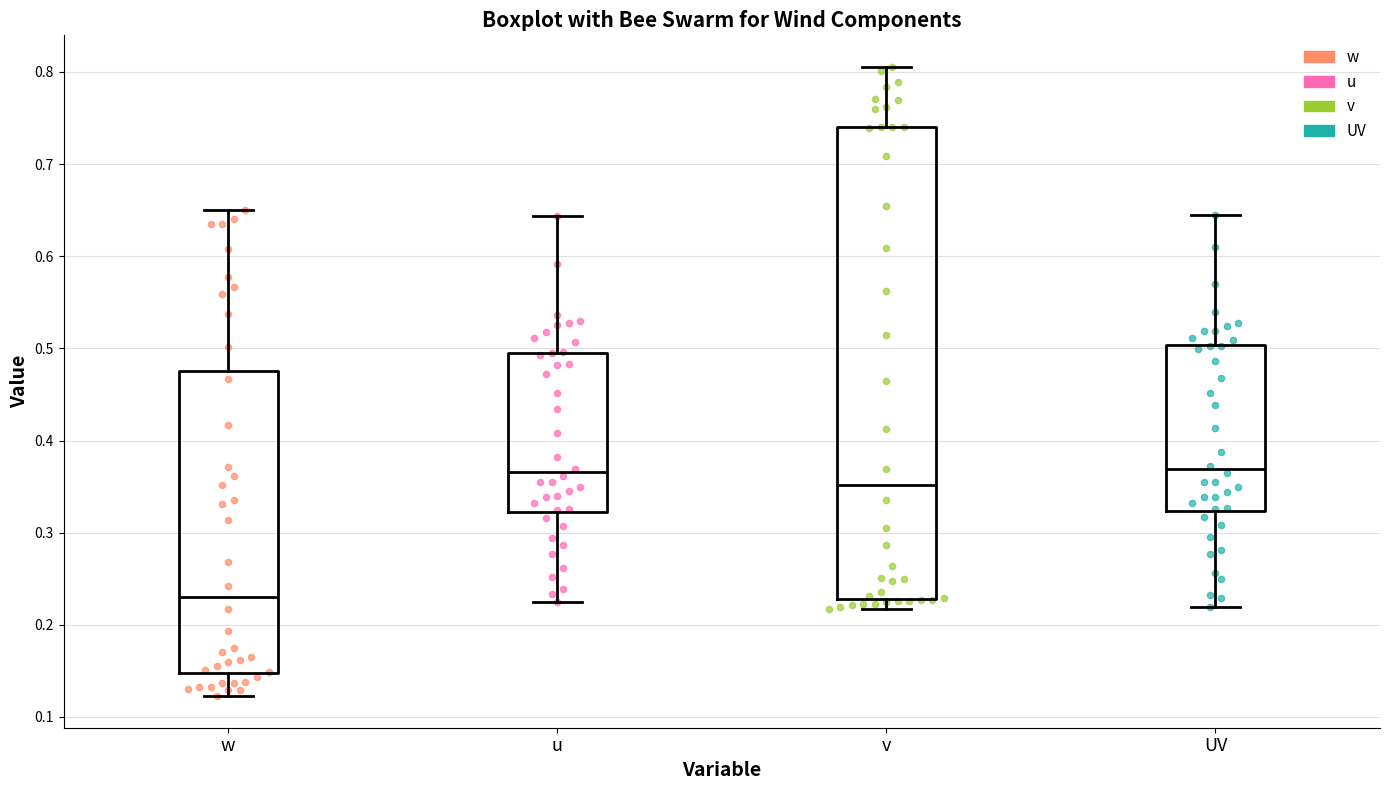

Where is the upper edge of the box for u on the y-axis? The values are not printed on the chart, so give them approximately, as read against the axis.

0.50